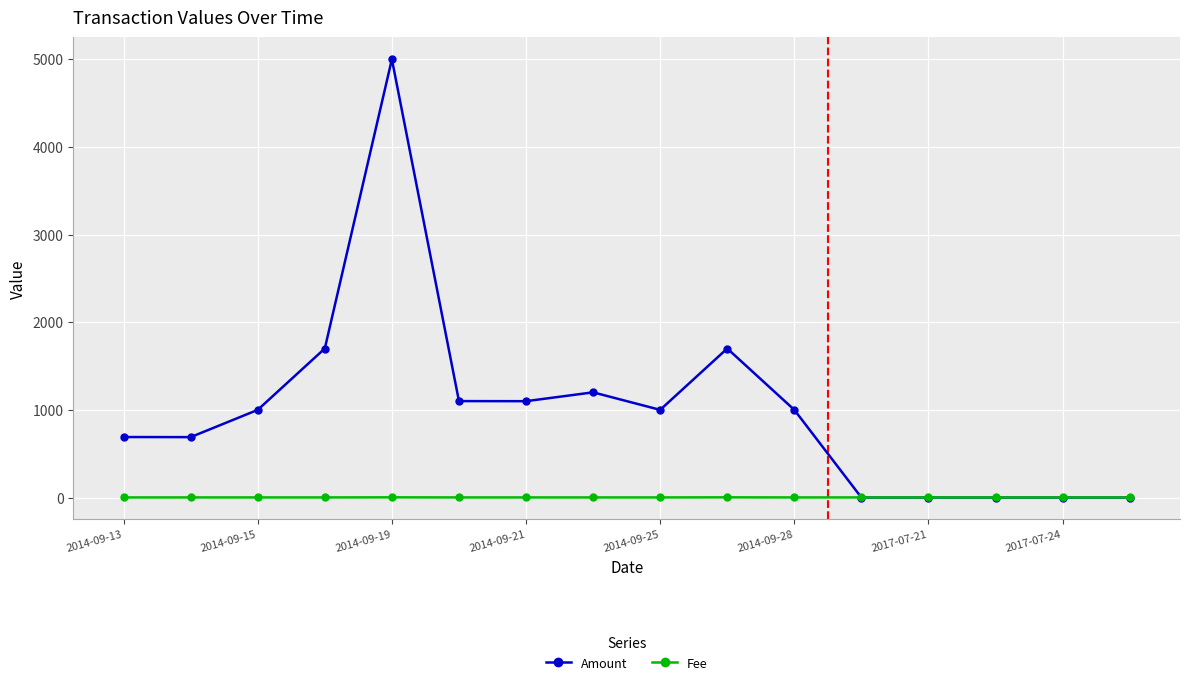

Which series has the largest range (max minus min)?

Amount